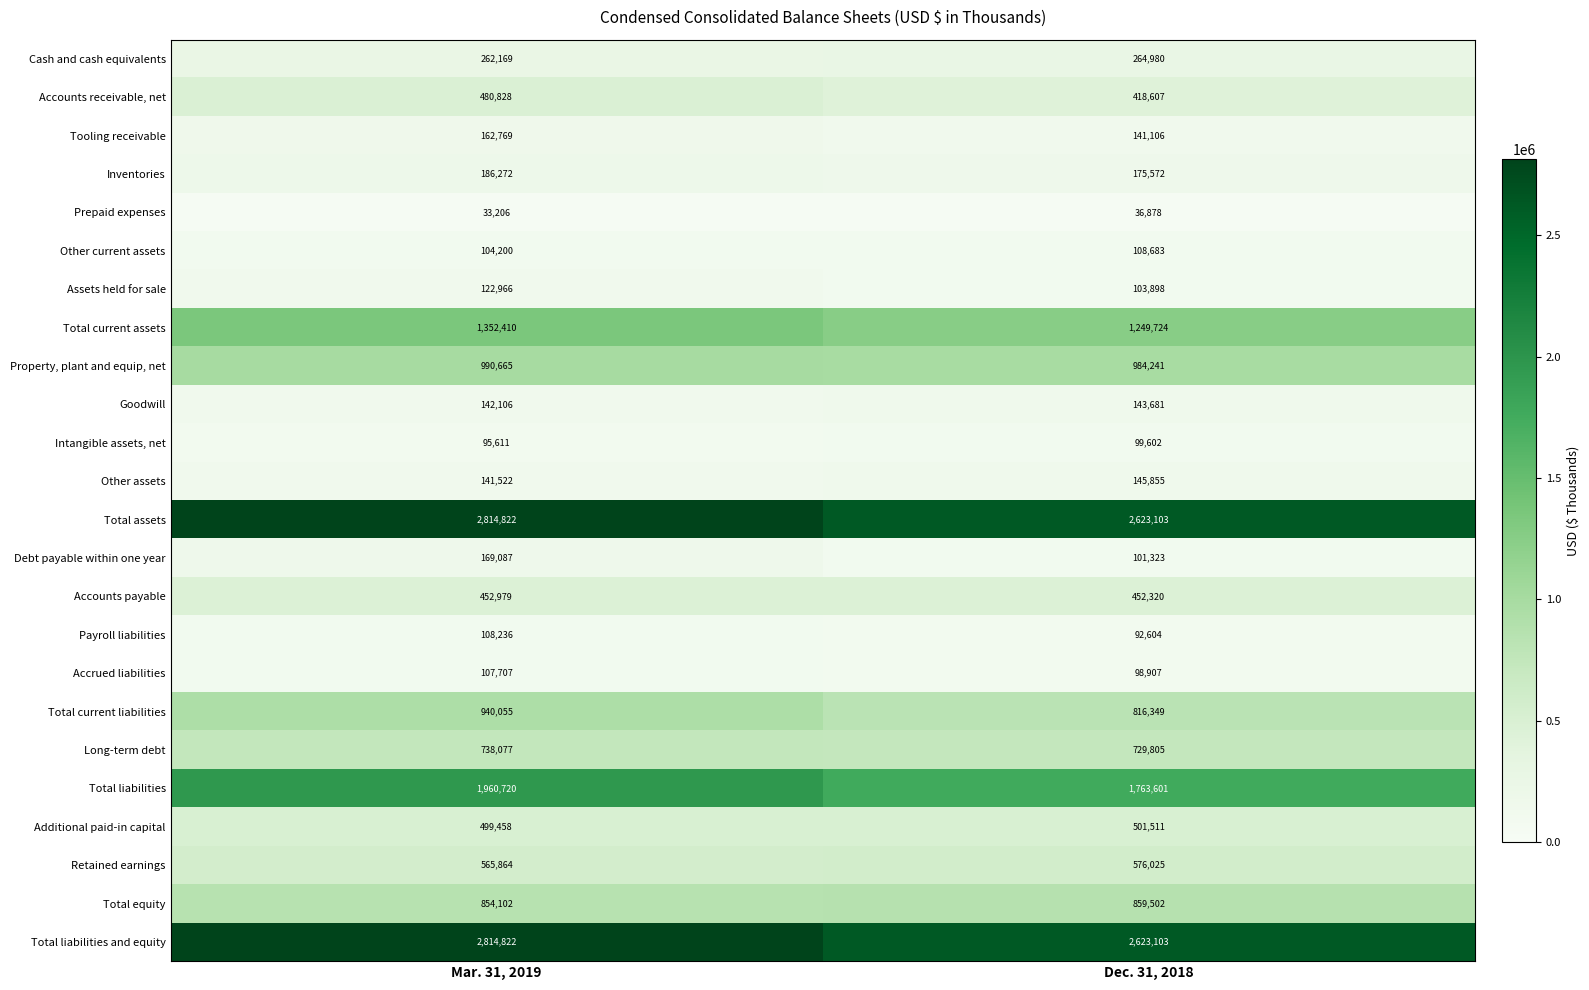

The Property, plant and equip, net series shows 330595 at Mar. 31, 2019. True or false?

False